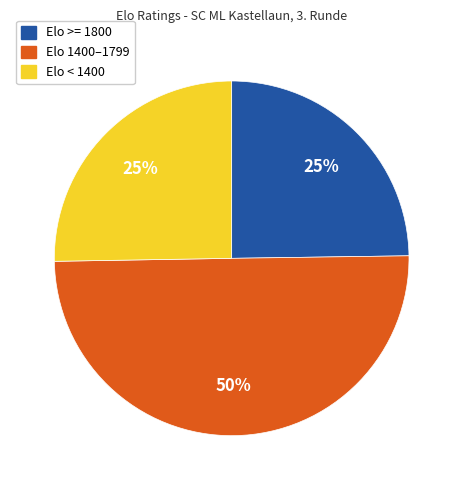

To the nearest percent, what is the difference between the largest and smallest slice percentages?

25%